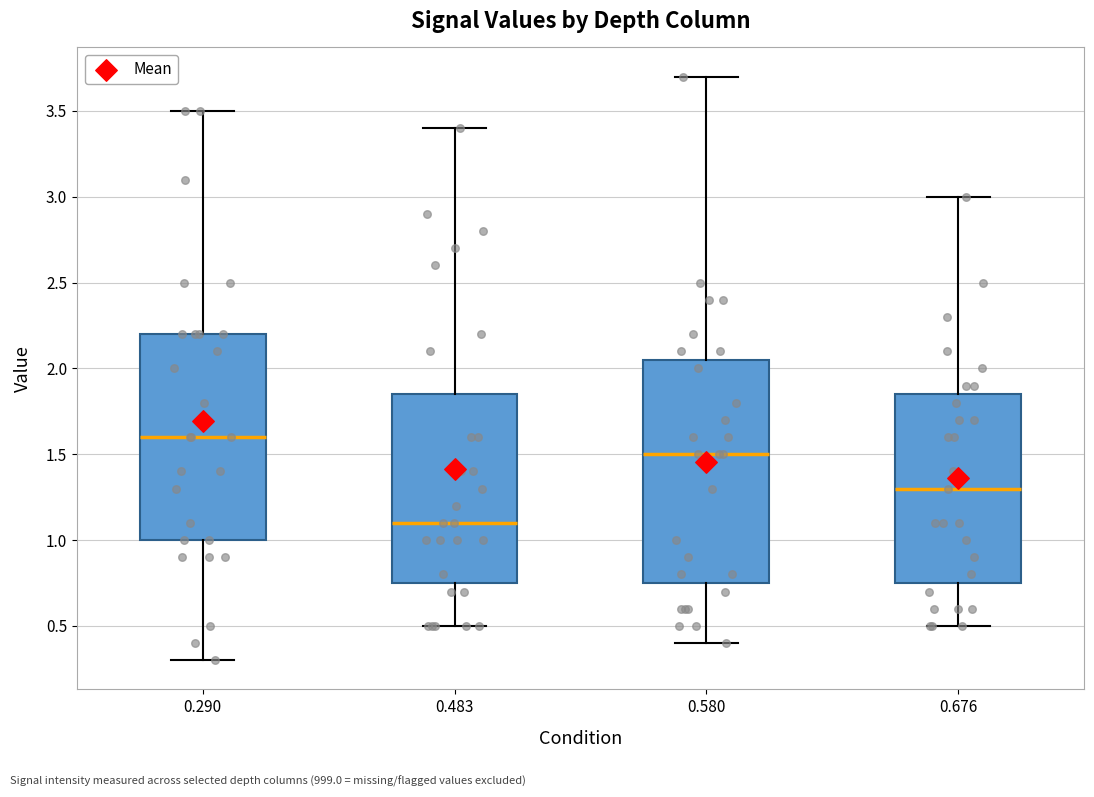

Which box's median line is the highest?

0.290